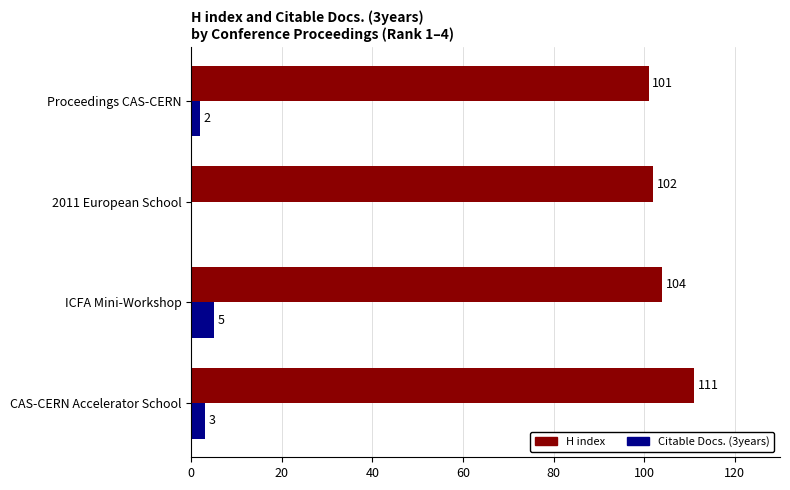

What is the sum of all Citable Docs. (3years) values?

10